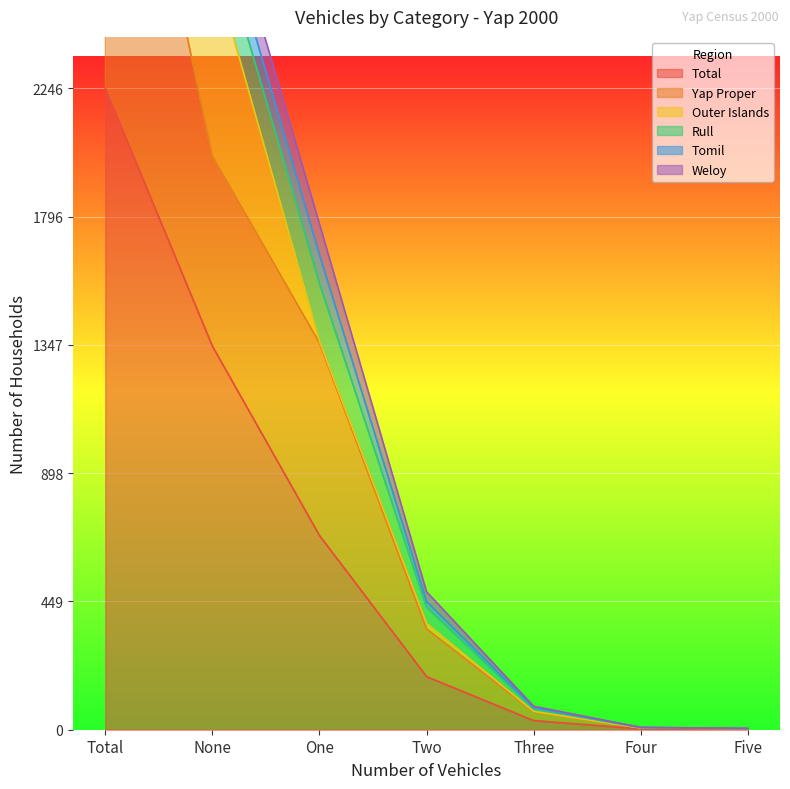

Is it true that Yap Proper equals 3787 at Total?

True